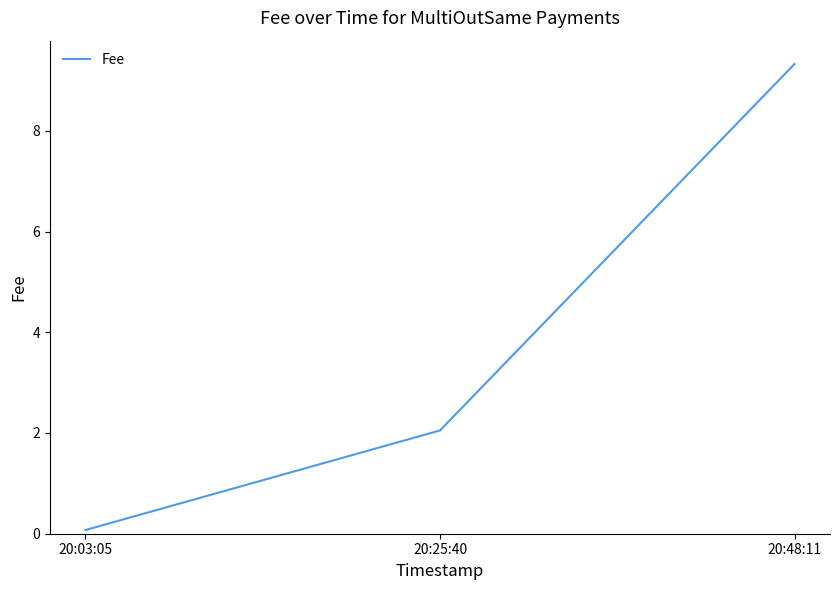

List the labels in order of value, largest first.

20:48:11, 20:25:40, 20:03:05